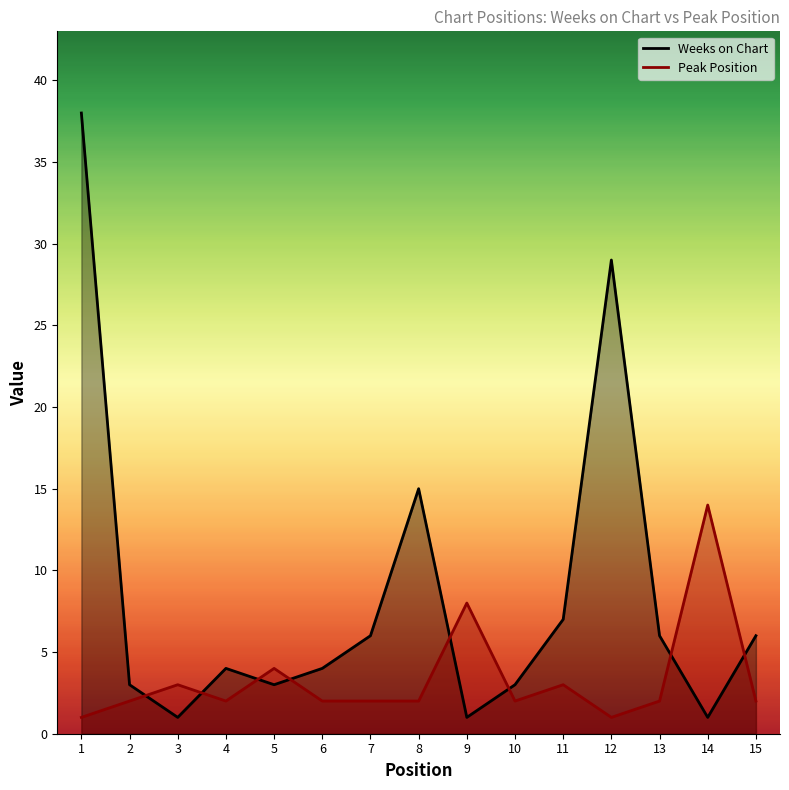

Reading left to right, list all the values displayed in this chart.

Weeks on Chart: 1=38	2=3	3=1	4=4	5=3	6=4	7=6	8=15	9=1	10=3	11=7	12=29	13=6	14=1	15=6
Peak Position: 1=1	2=2	3=3	4=2	5=4	6=2	7=2	8=2	9=8	10=2	11=3	12=1	13=2	14=14	15=2